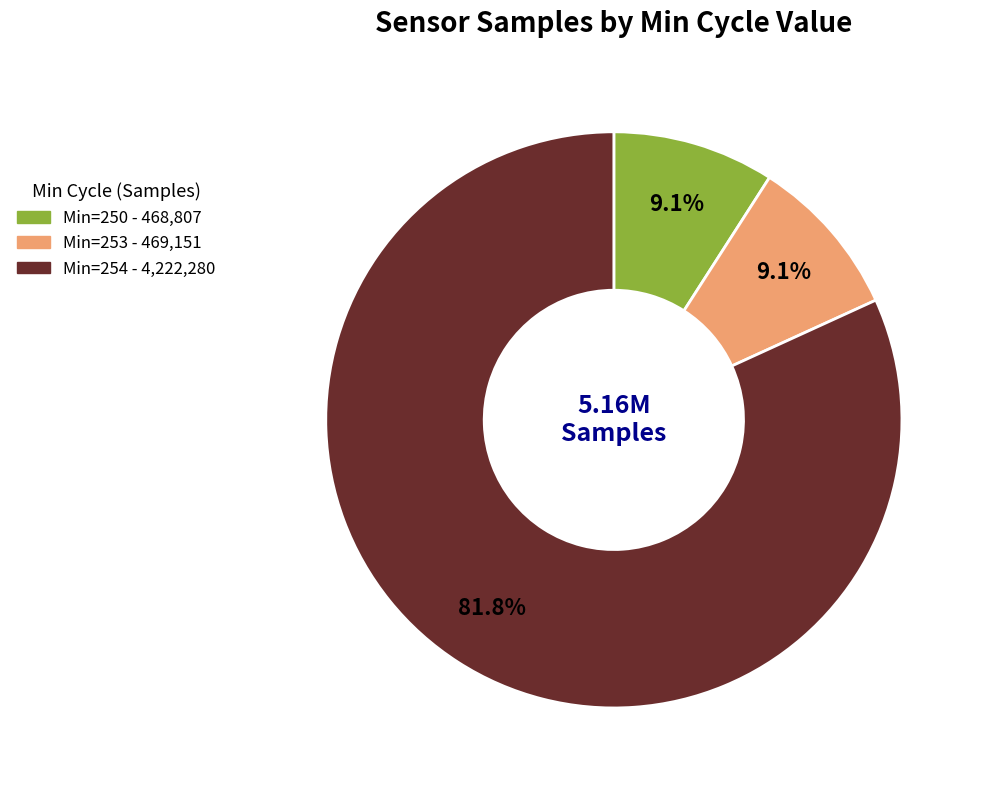

Is there a majority slice in this chart?

Yes